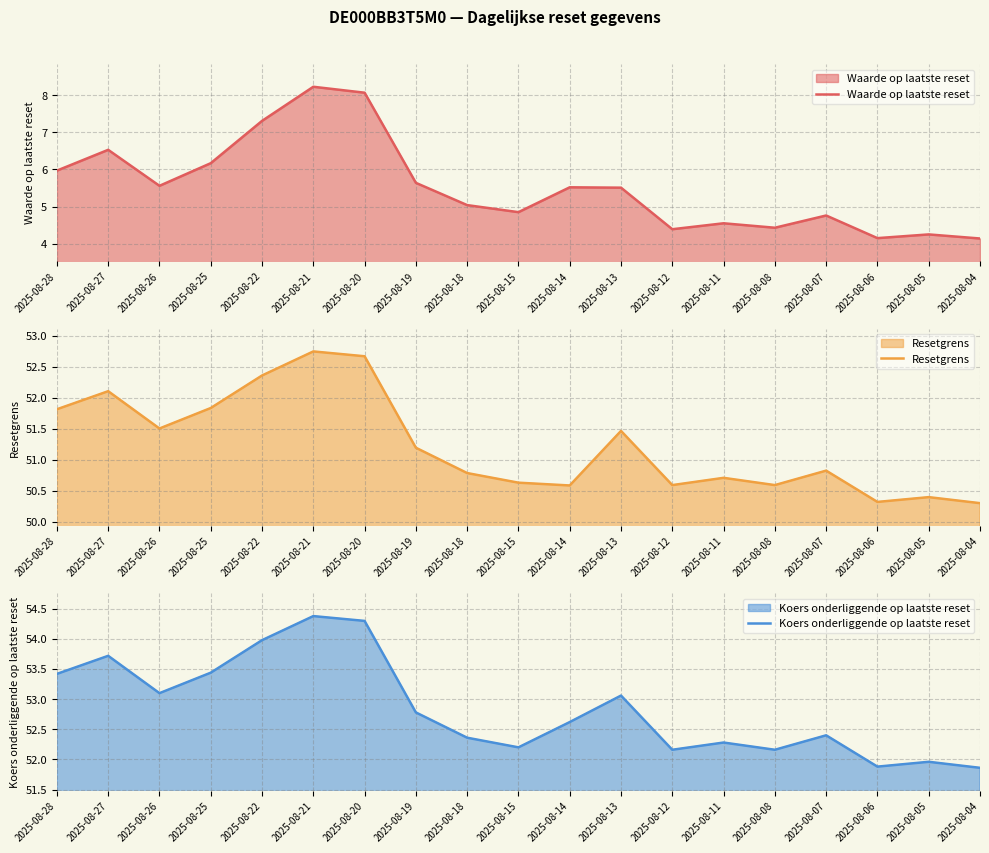

True or false: Koers onderliggende op laatste reset and Waarde op laatste reset cross at least once.

False